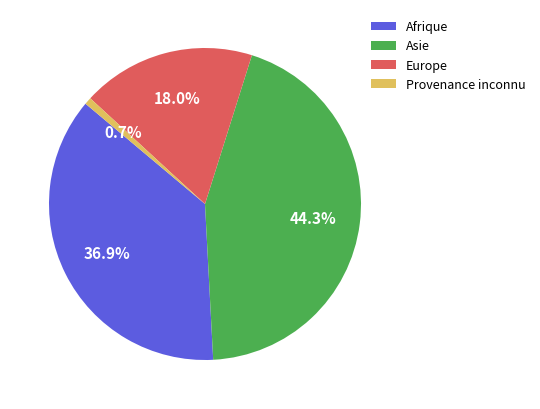

What percentage is the Europe slice, to the nearest percent?

18%